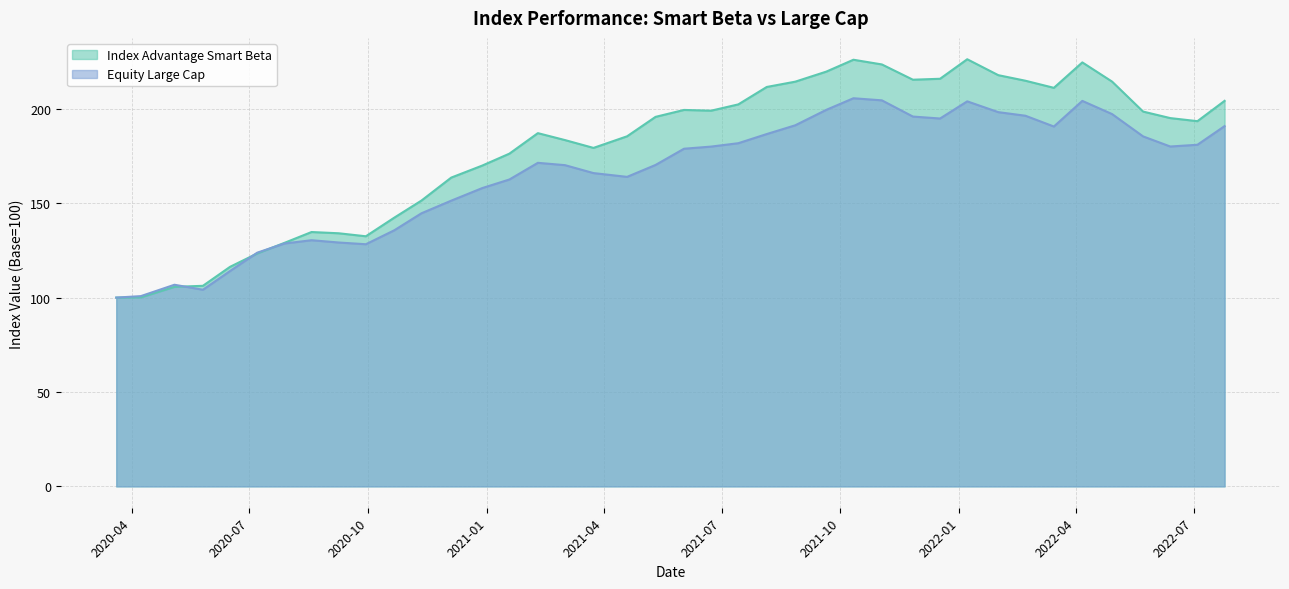

What is the sum of all Equity Large Cap values?

6606.5